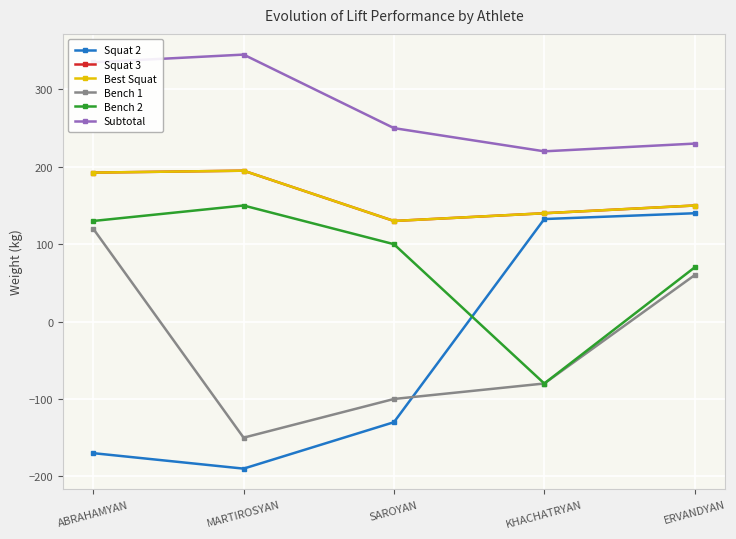

Is the value of Subtotal at ABRAHAMYAN greater than the value of Squat 2 at ERVANDYAN?

Yes